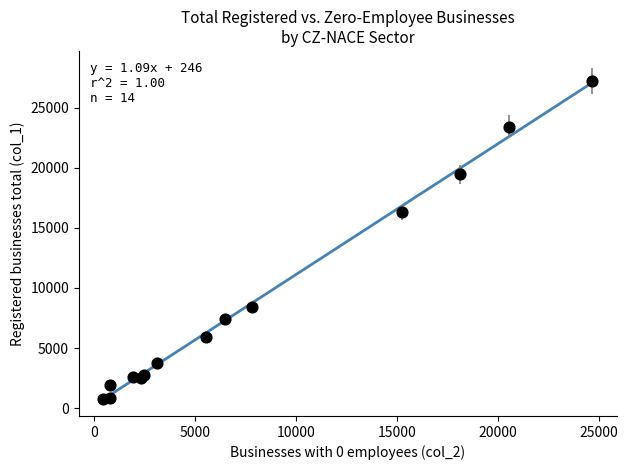

What Y value in the scatter plot is closest to 14014?

16276